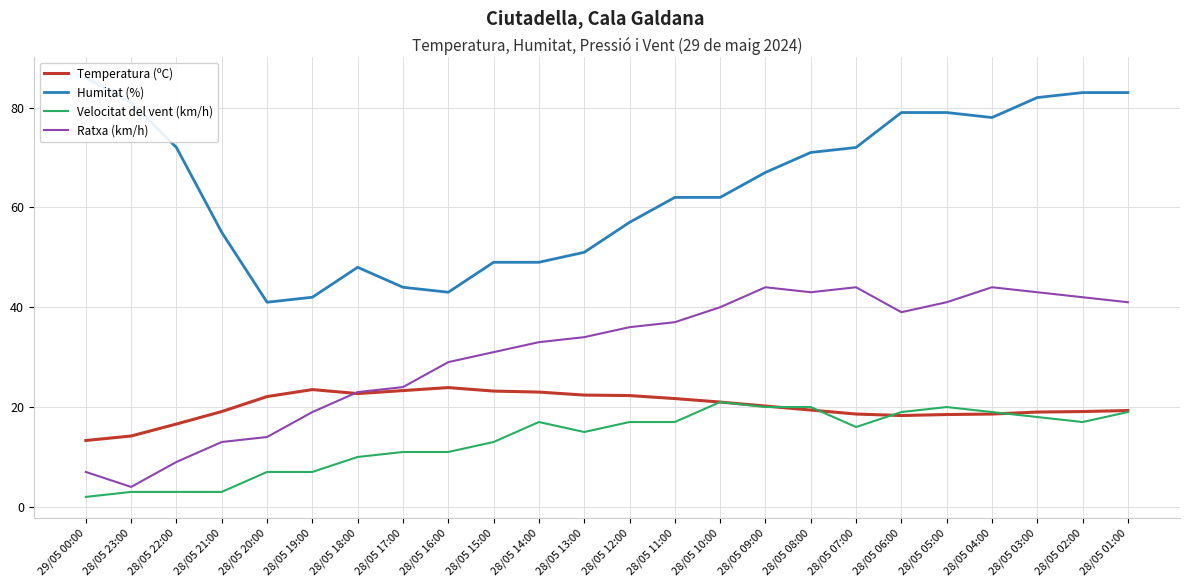

Does the chart display data point markers on the line(s)?

No